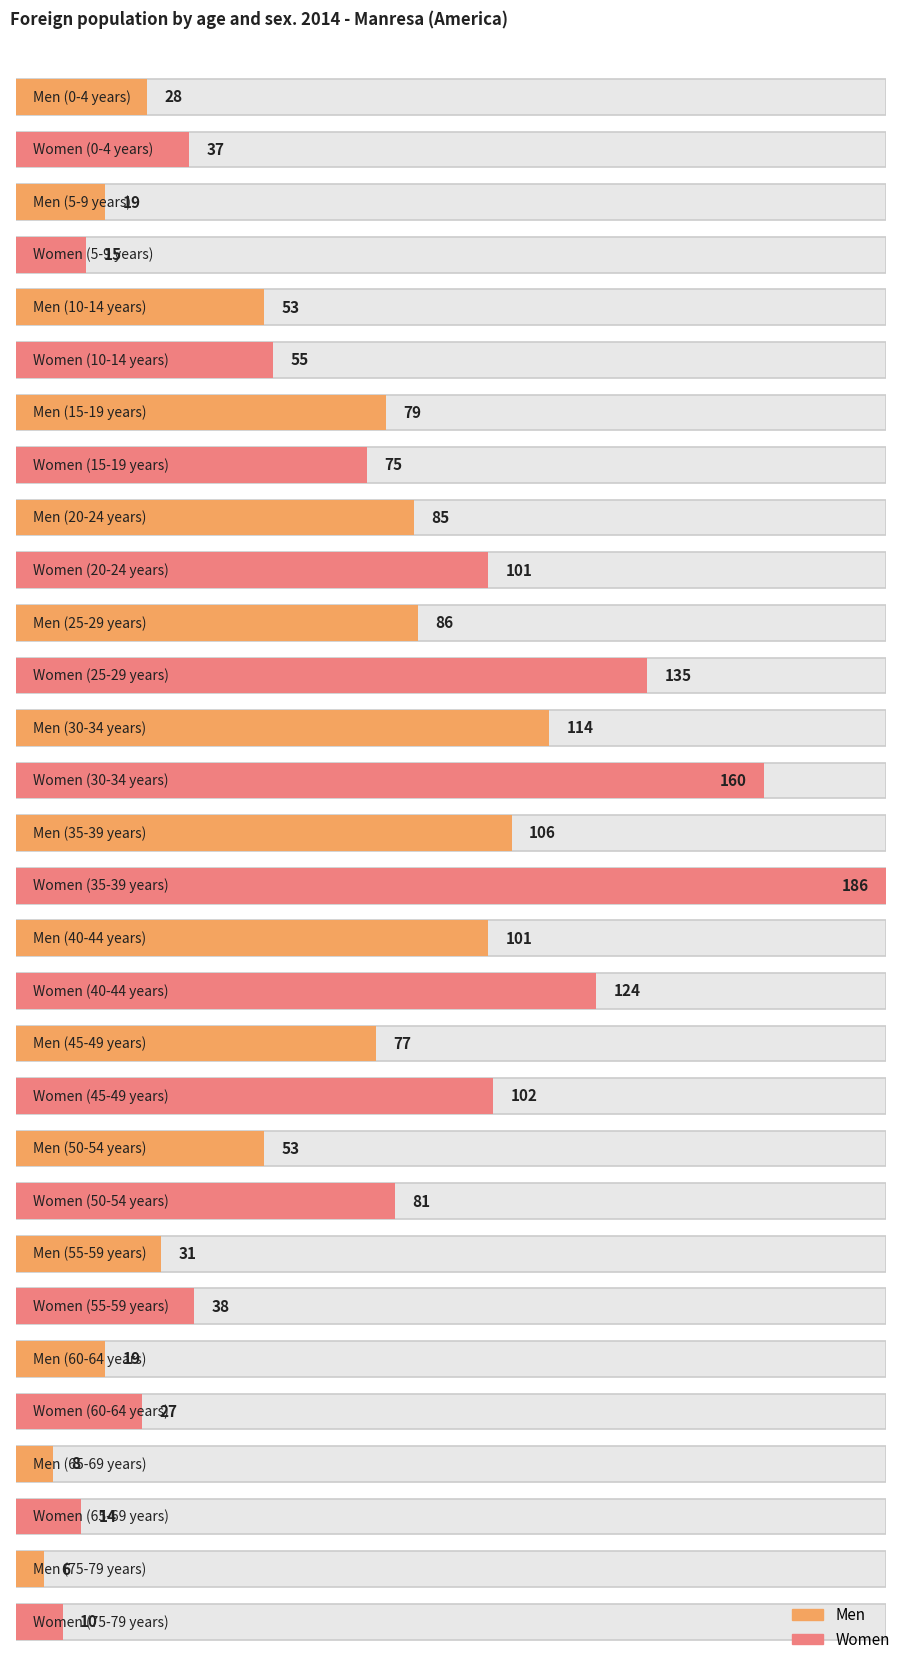

At which category is the sum across all series the highest?

35-39 years